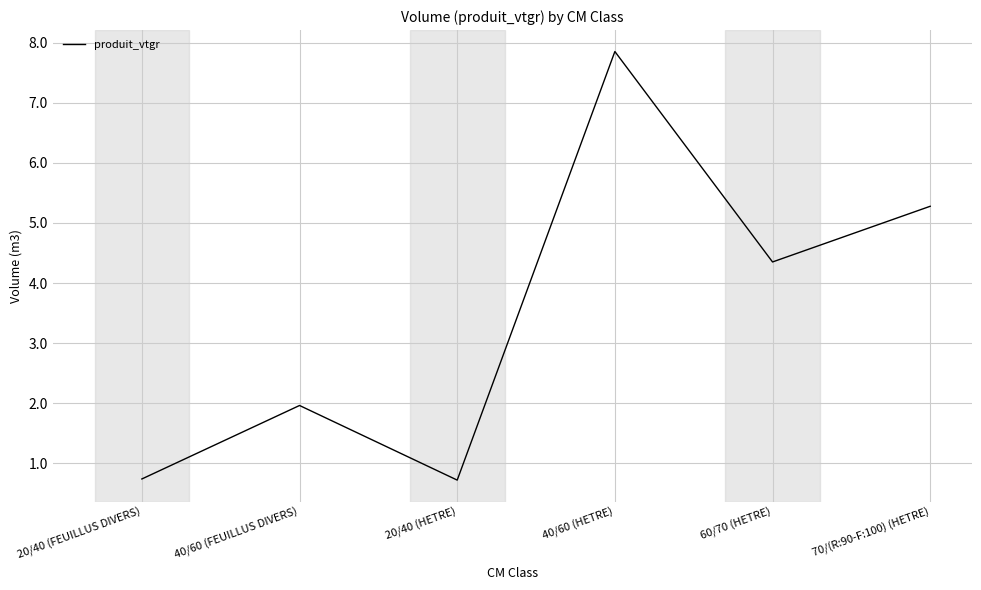

What value does the data have at 20/40 (HETRE)?

0.7